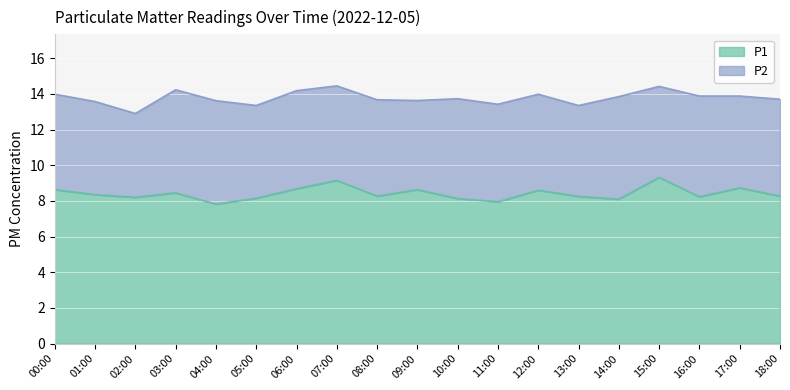

What is the label of the 12th point from the right?

07:00